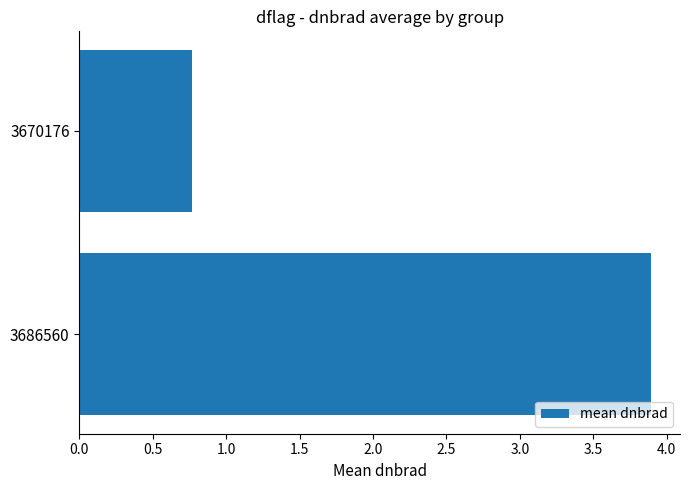

How many data points are less than 3?

1